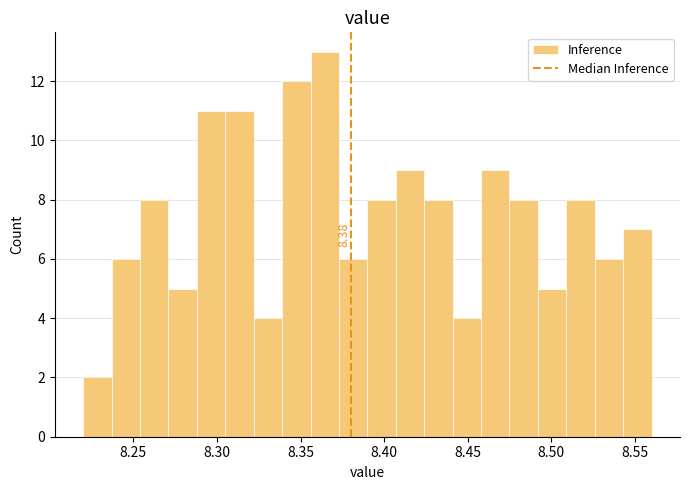

Read against the x-axis, roughly where is the centre of the tallest bar?

8.365